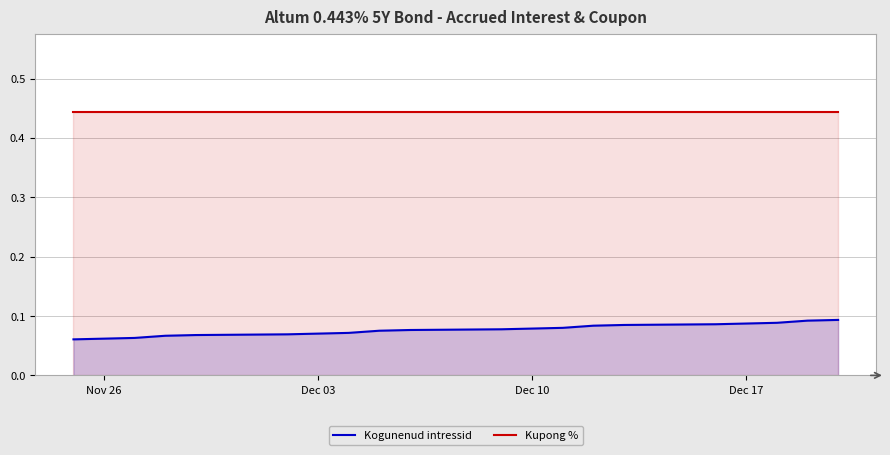

Which series has the largest total across all categories?

Kupong %